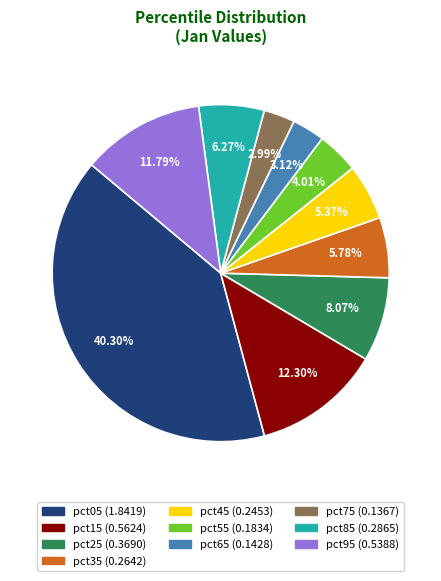

Count the number of slices in the pie.

10